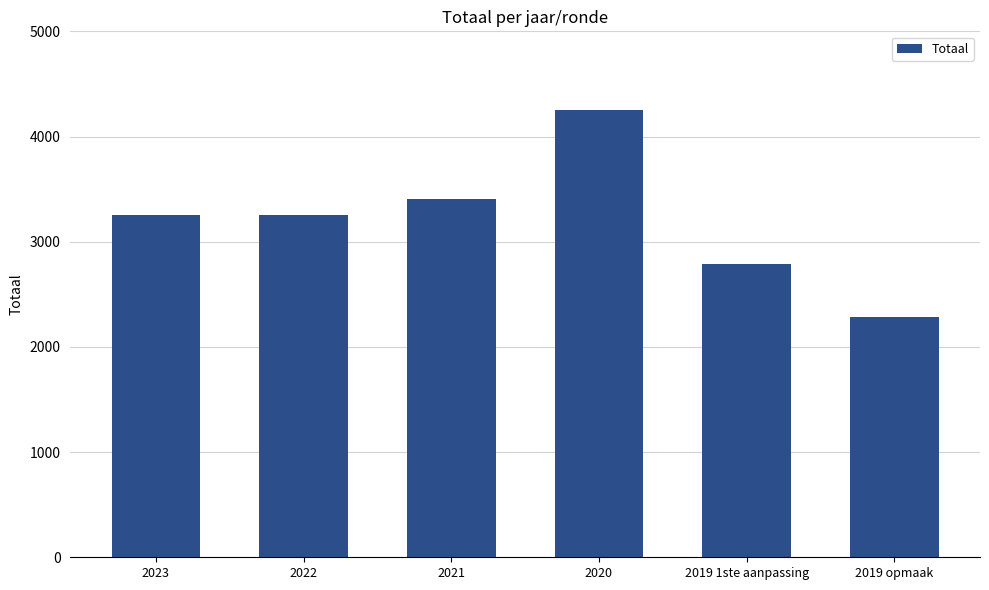

What is the difference between the values at 2023 and 2022?

3